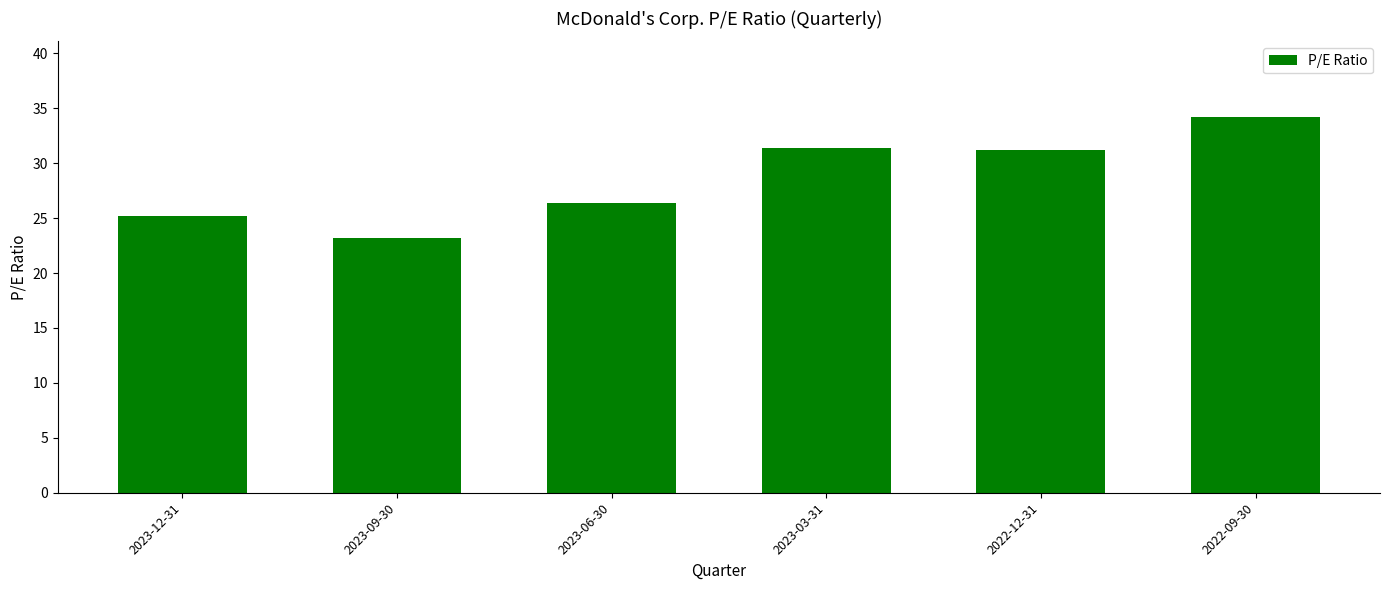

What value does the data have at 2023-06-30?

26.4